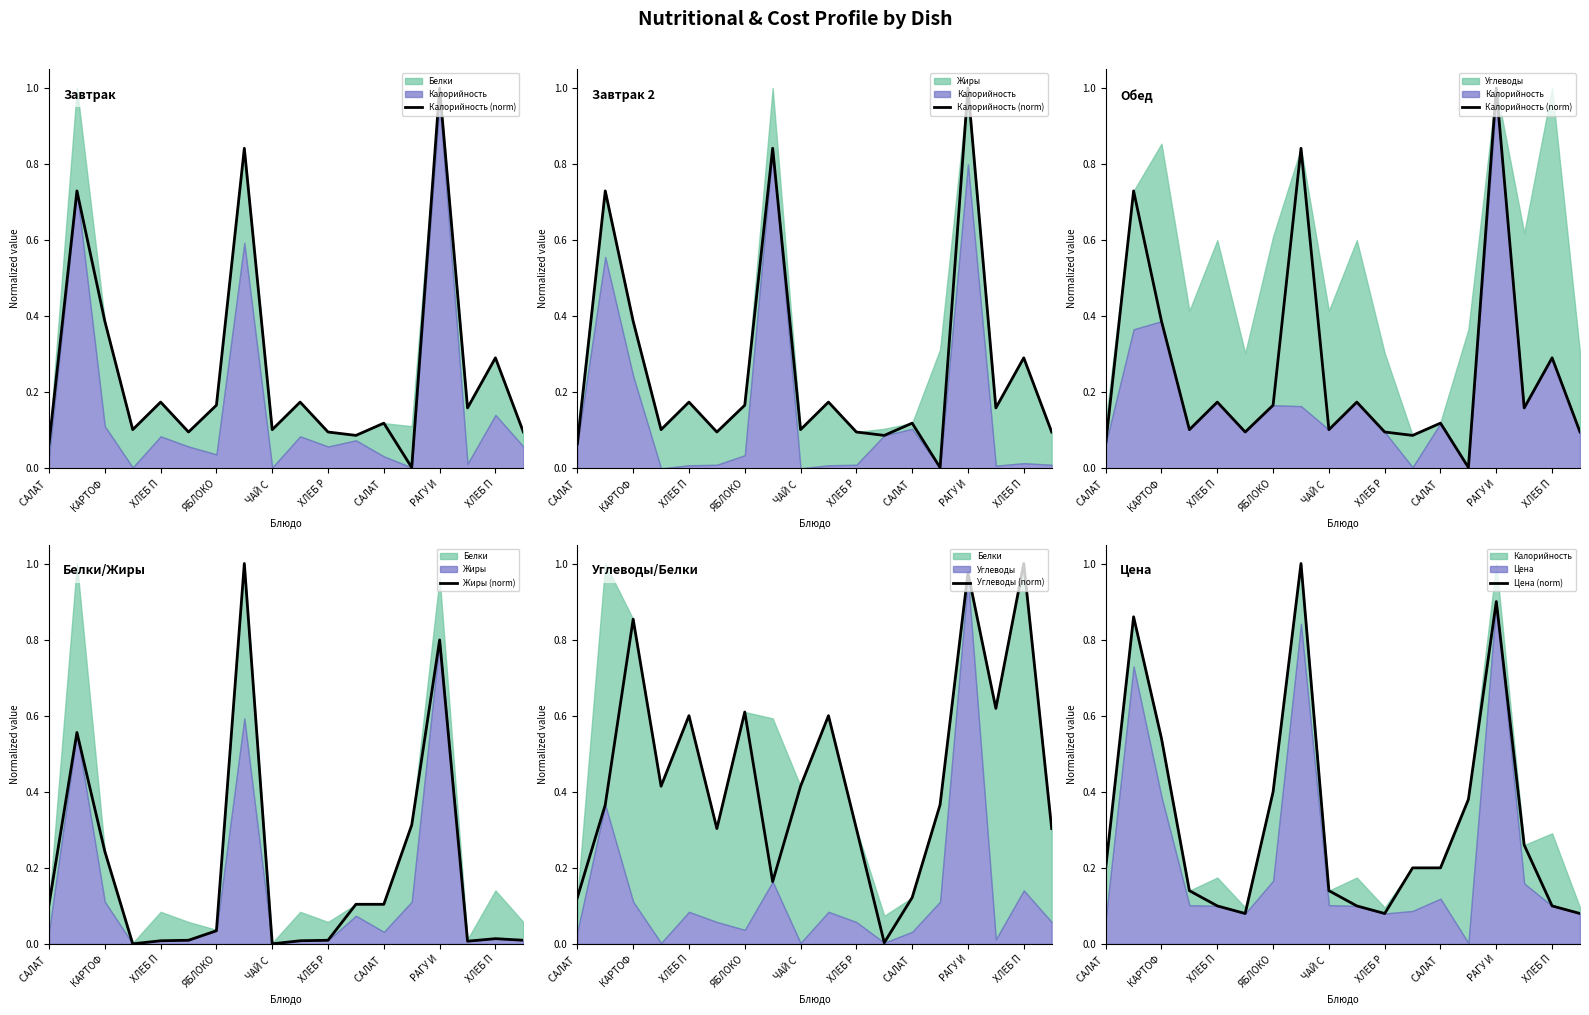

At how many categories does at least one series exceed 0?

18